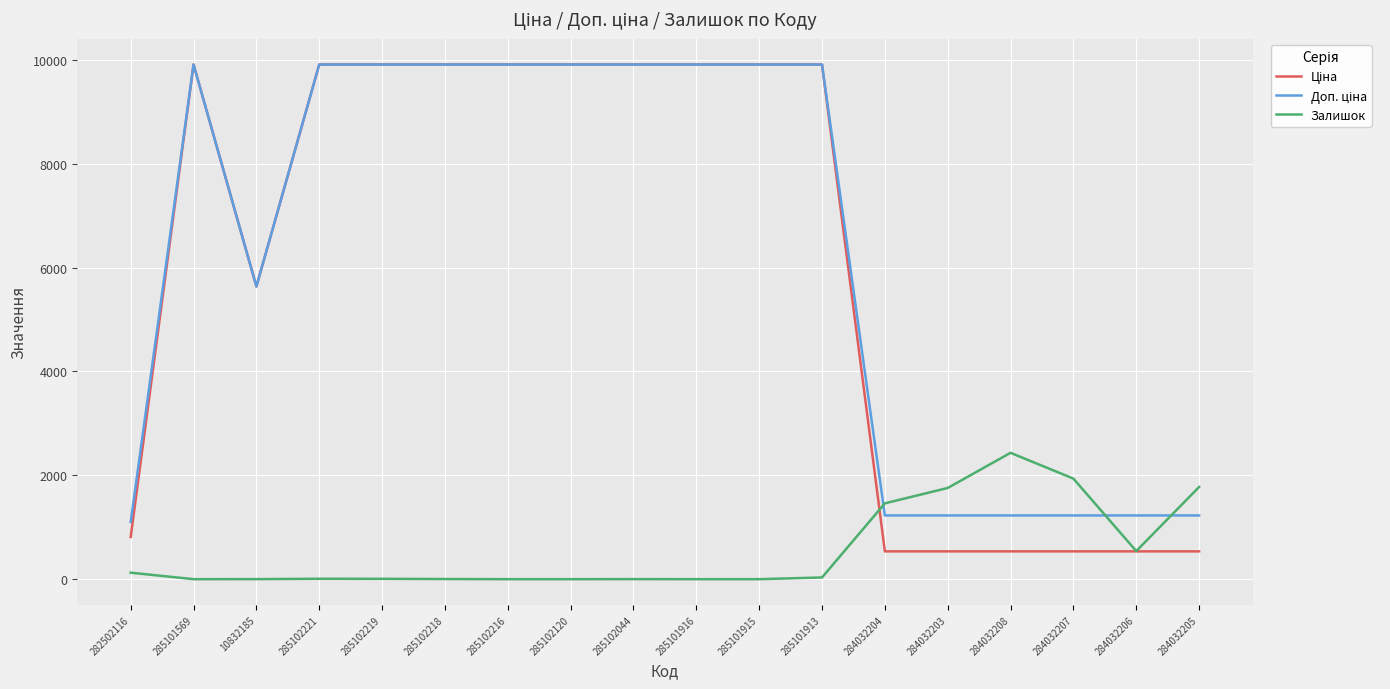

Where do Доп. ціна and Залишок first cross each other?

285101913 and 284032204